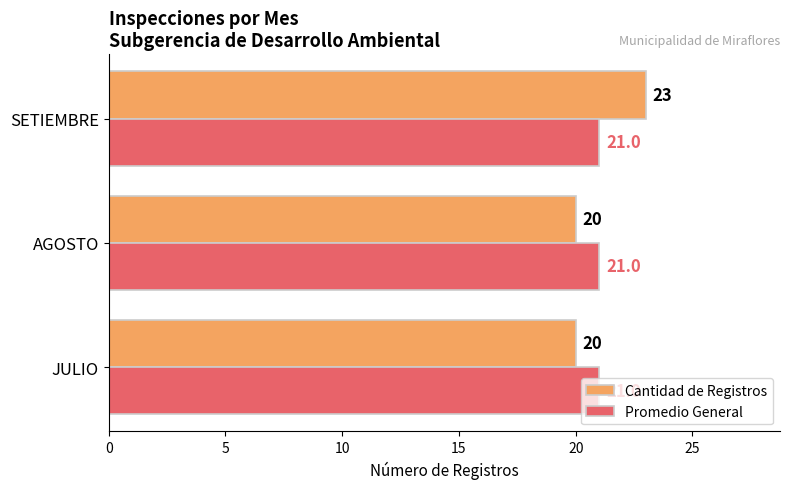

At which label does Cantidad de Registros reach its peak?

SETIEMBRE